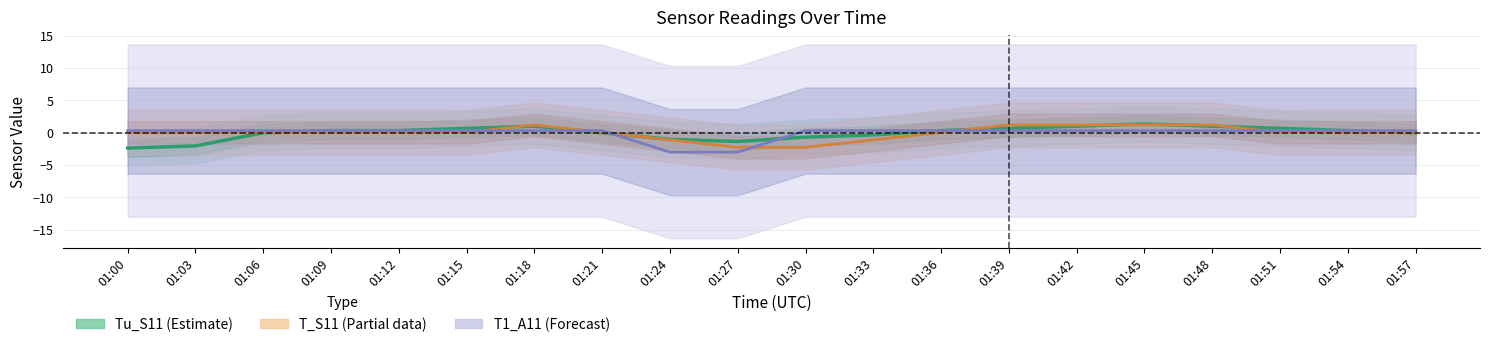

Which series has the largest total across all categories?

T1_A11 (Forecast)